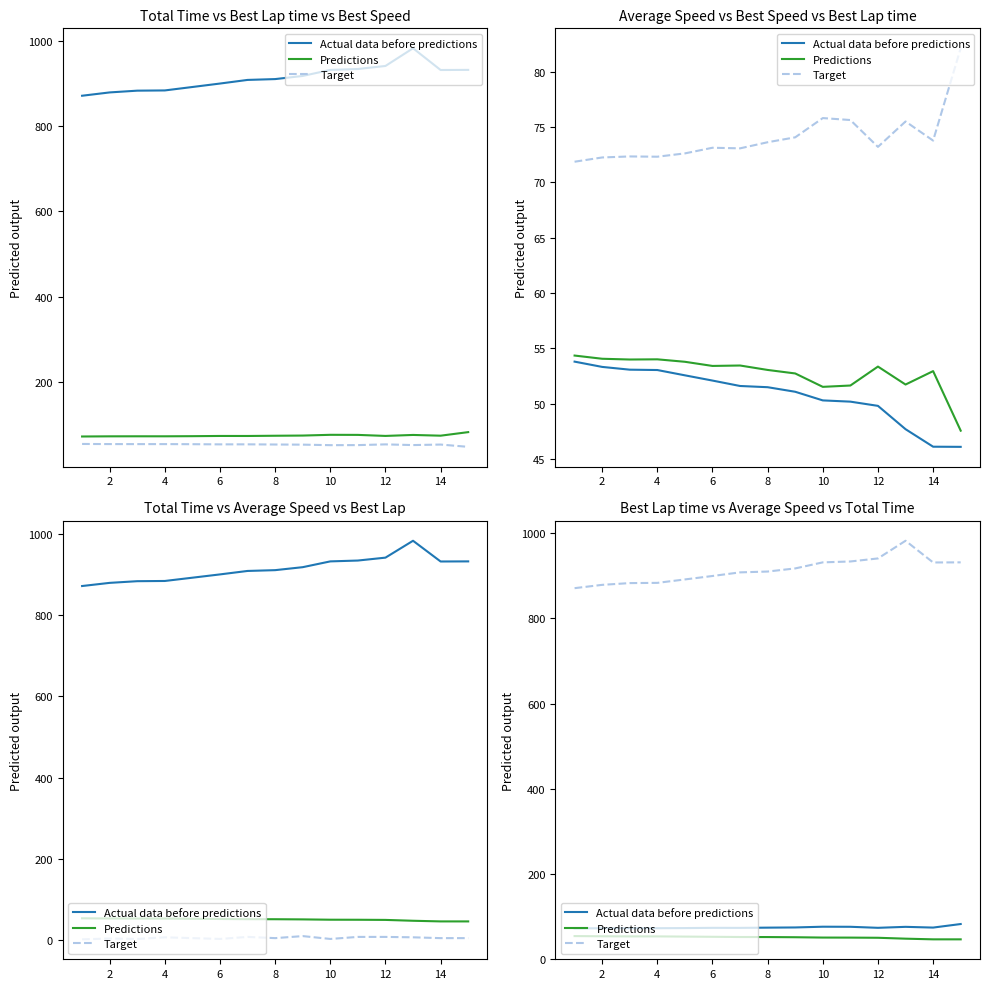

What is the total value across all series at 10?

1024.9